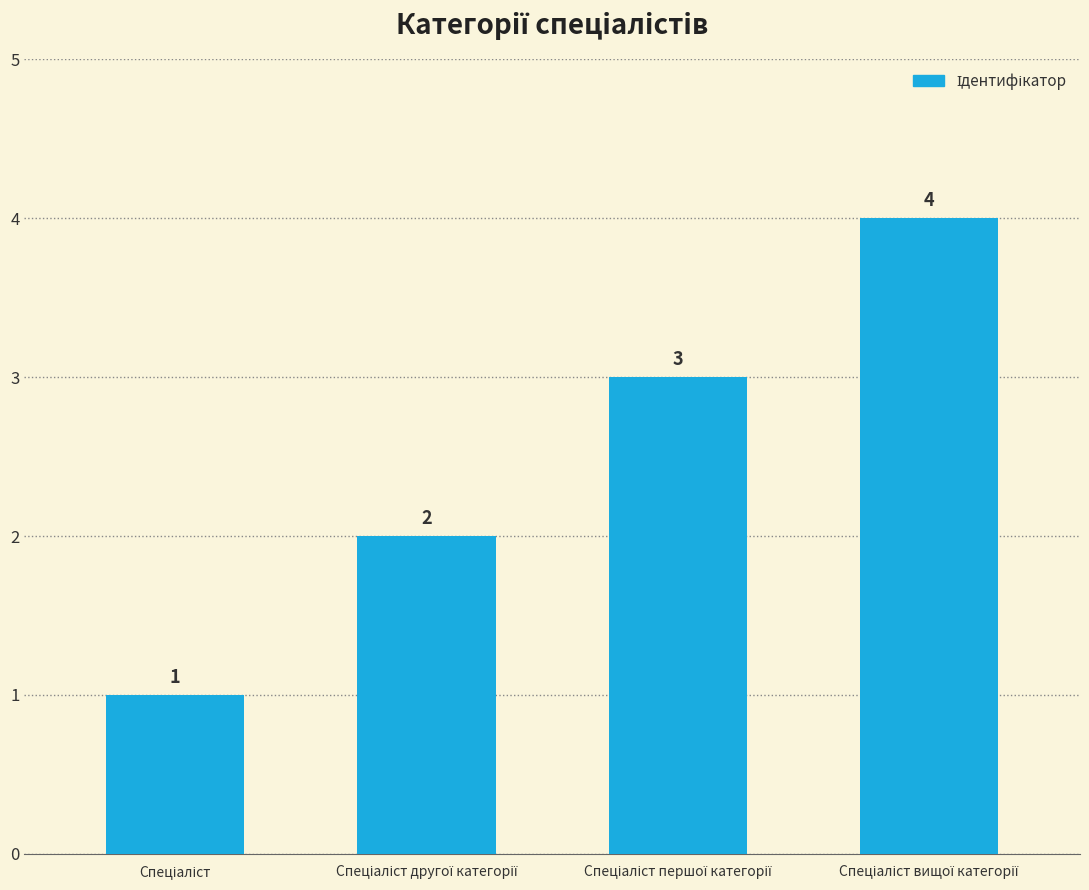

Count the values in the range 2 to 4.

3